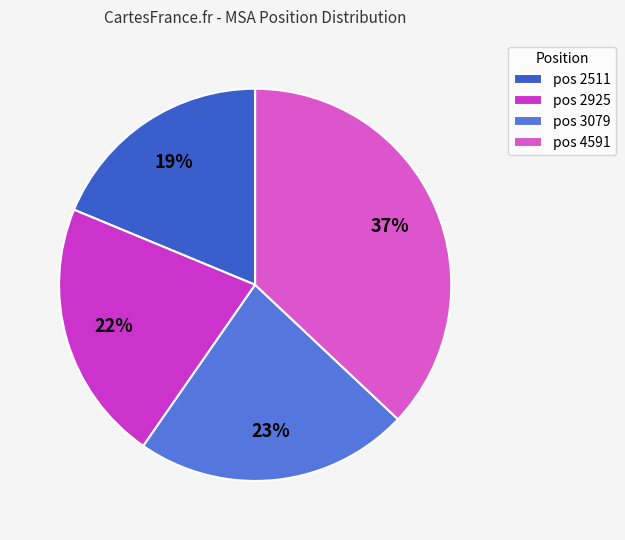

Does any single category account for the majority?

No